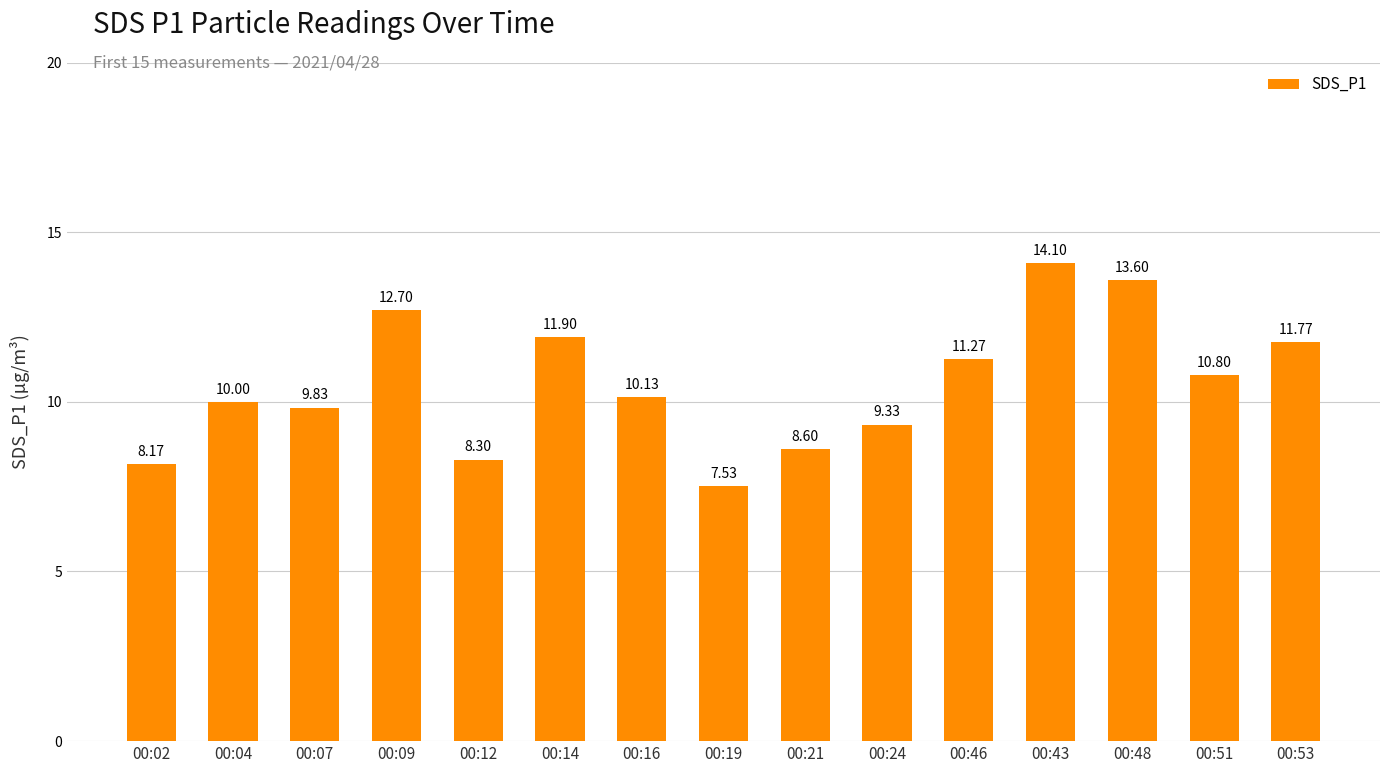

Read the value at 00:16.

10.1